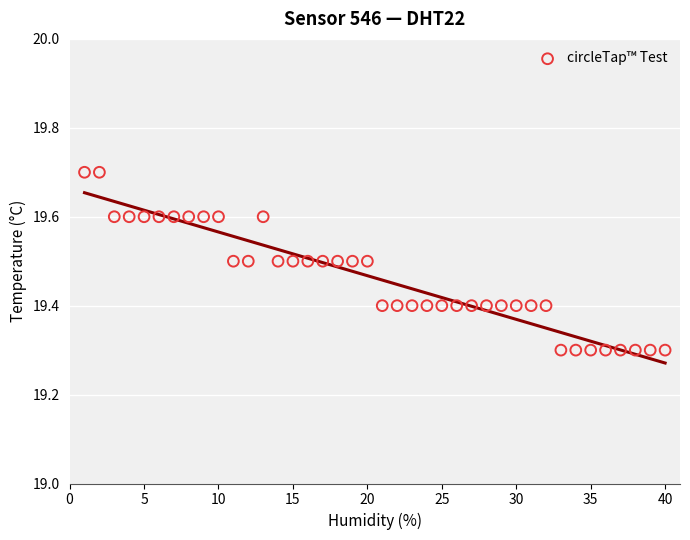

What is the range of Y values (max minus min)?

0.4